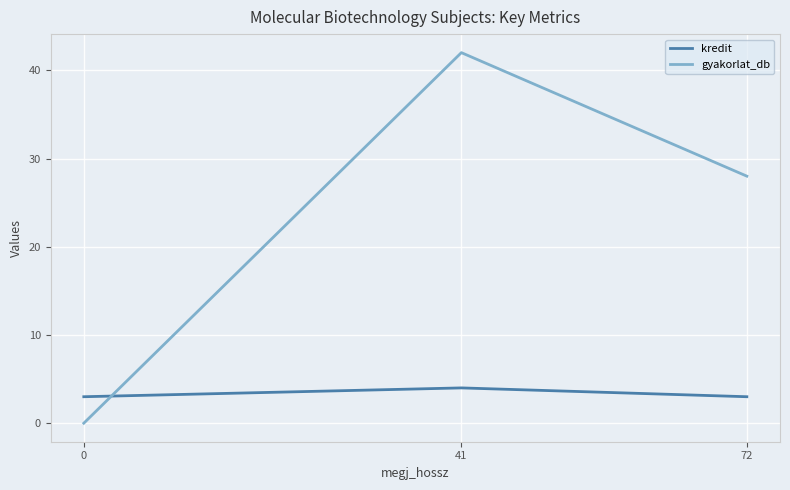

How many values in the gyakorlat_db series are below 28?

1